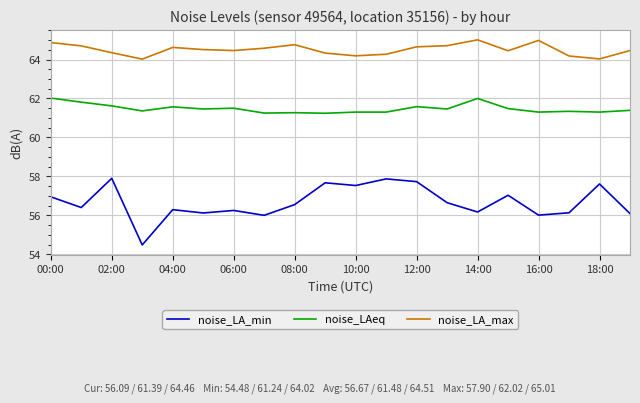

What is the minimum value for noise_LA_max?

64.0